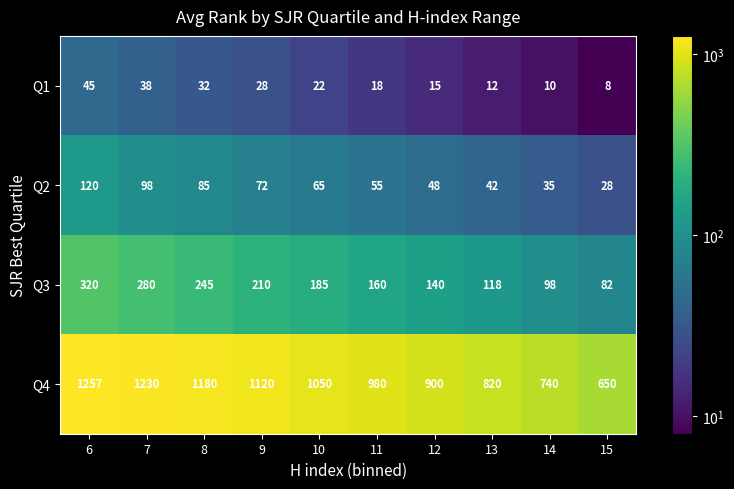

What is the smallest value displayed?

8